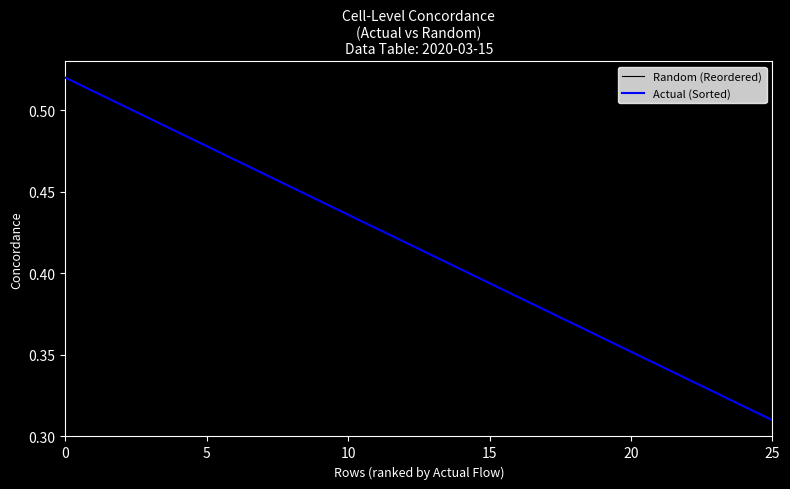

Rank the series by their maximum value, from lowest to highest.

Random (Reordered), Actual (Sorted)